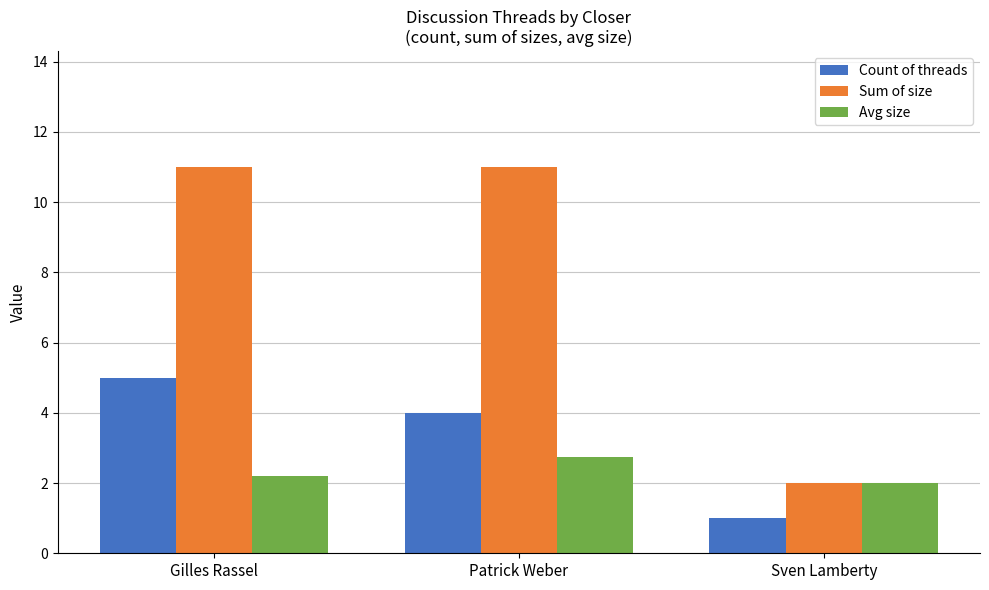

Which series changed the most between Gilles Rassel and Patrick Weber?

Count of threads